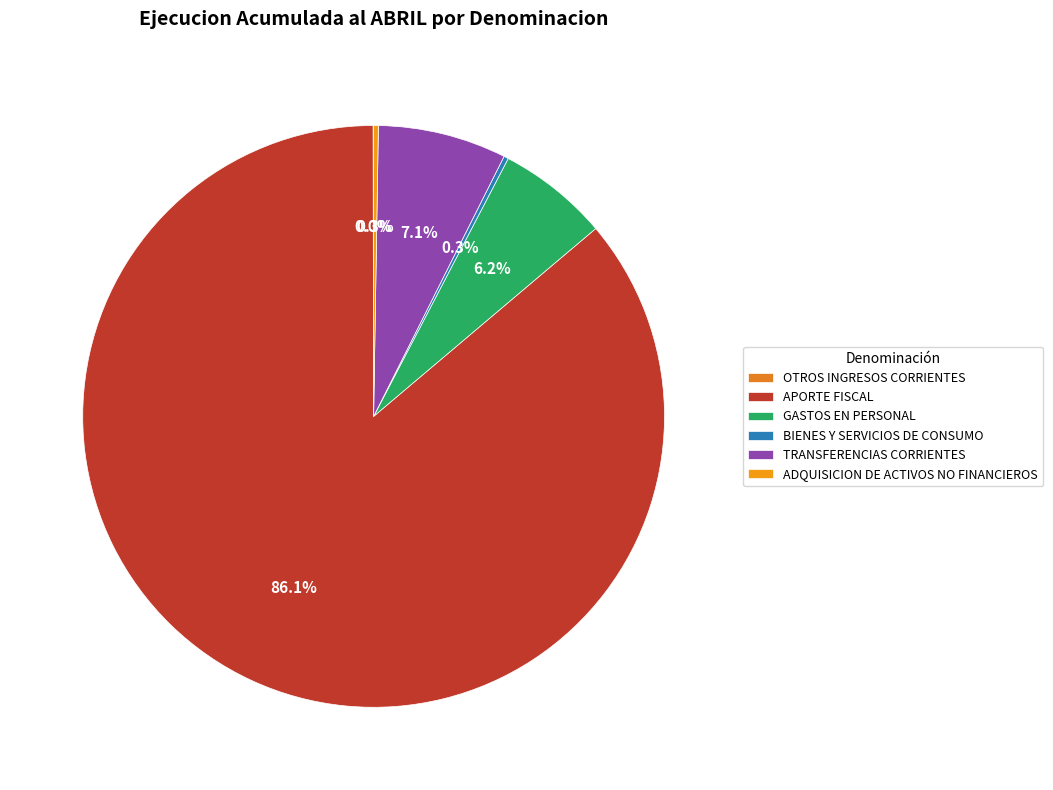

To the nearest percent, what percentage of the pie is TRANSFERENCIAS CORRIENTES?

7%